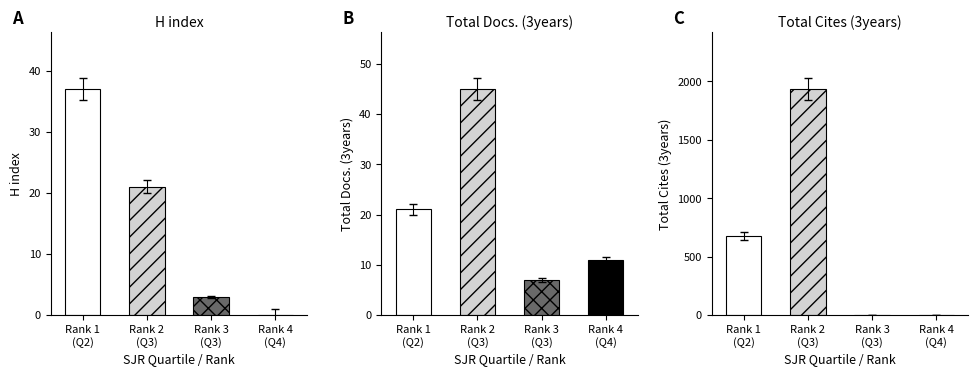

Between Q3 and Q4, which series saw the biggest shift?

Total Docs. (3years)